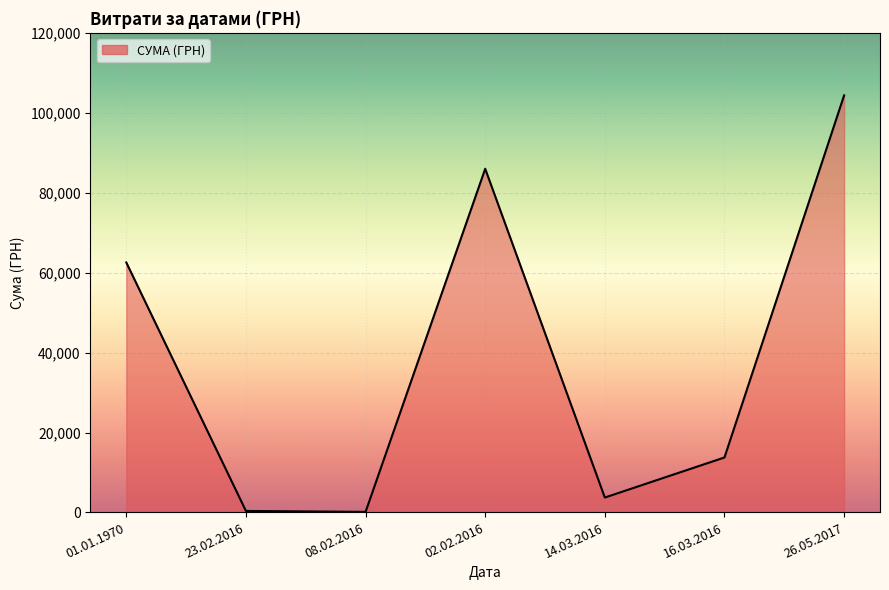

Which has a higher value, 01.01.1970 or 02.02.2016?

02.02.2016